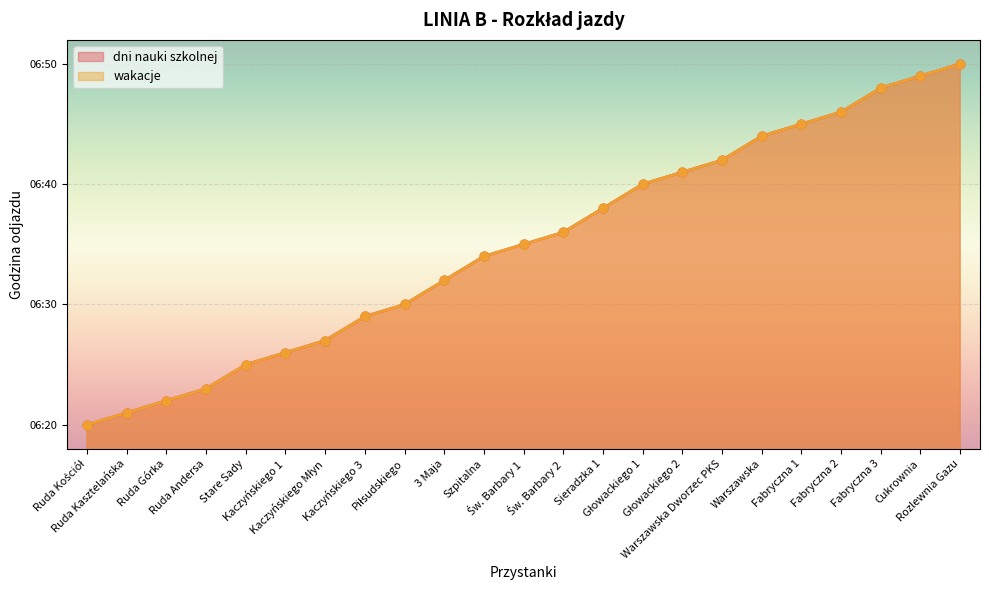

At which category is the sum across all series the highest?

Rozlewnia Gazu